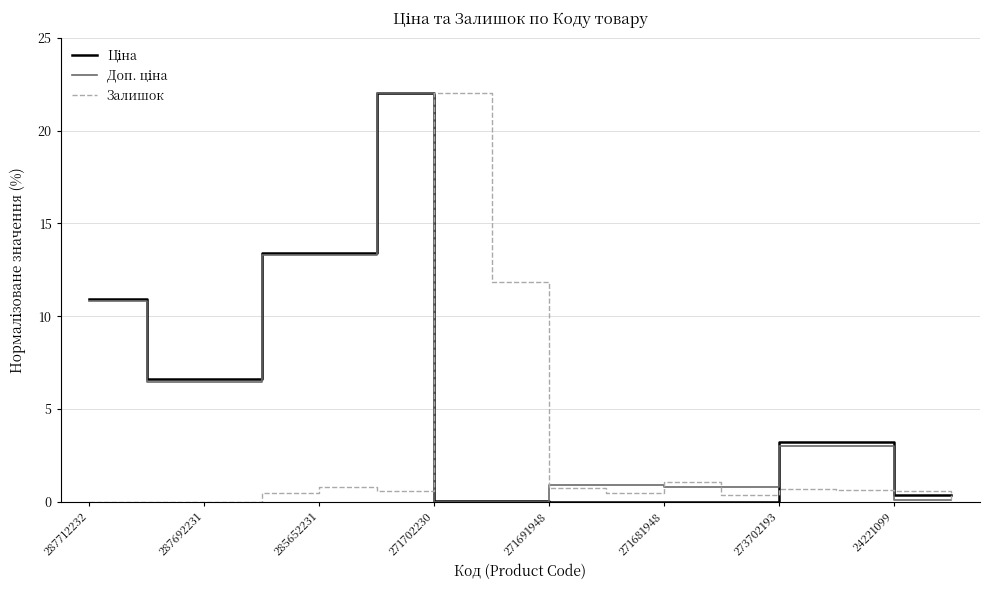

What is the maximum value for Залишок?

22.0